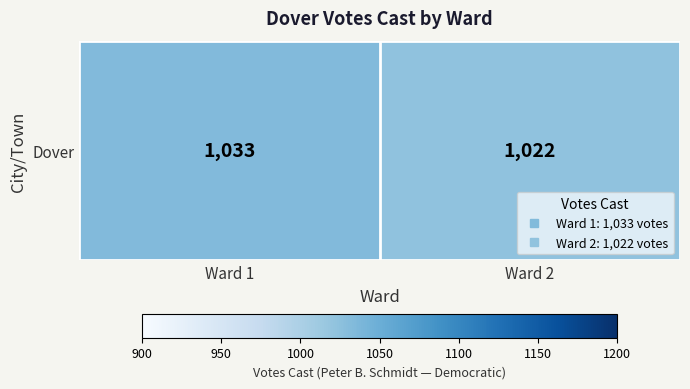

What is the difference between the values at Ward 2 and Ward 1?

11